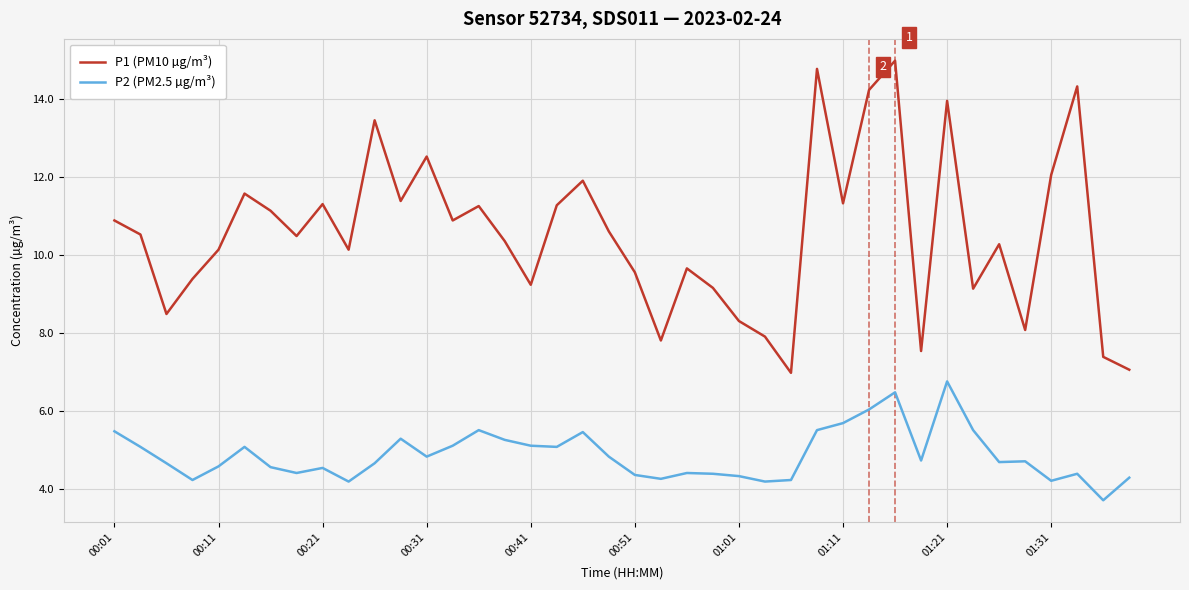

Which series has the largest total across all categories?

P1 (PM10 µg/m³)